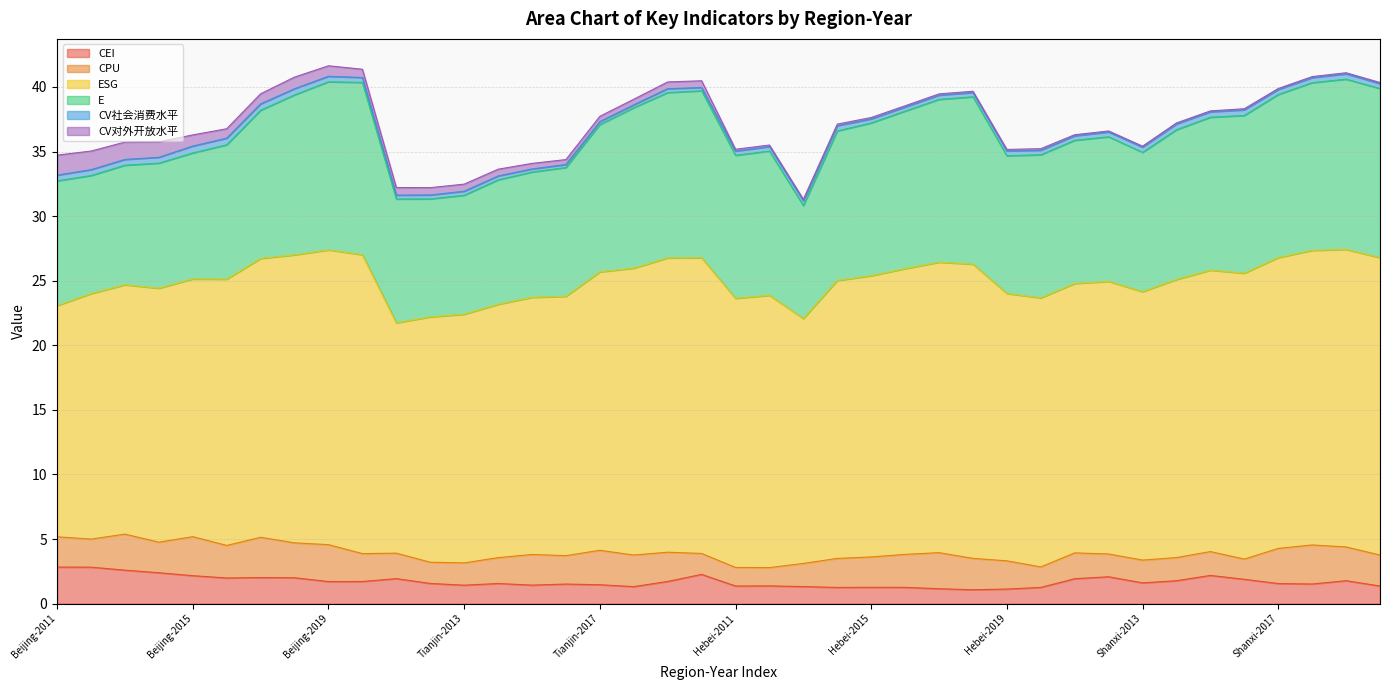

What is the label of the 23rd point from the right?

Tianjin-2018